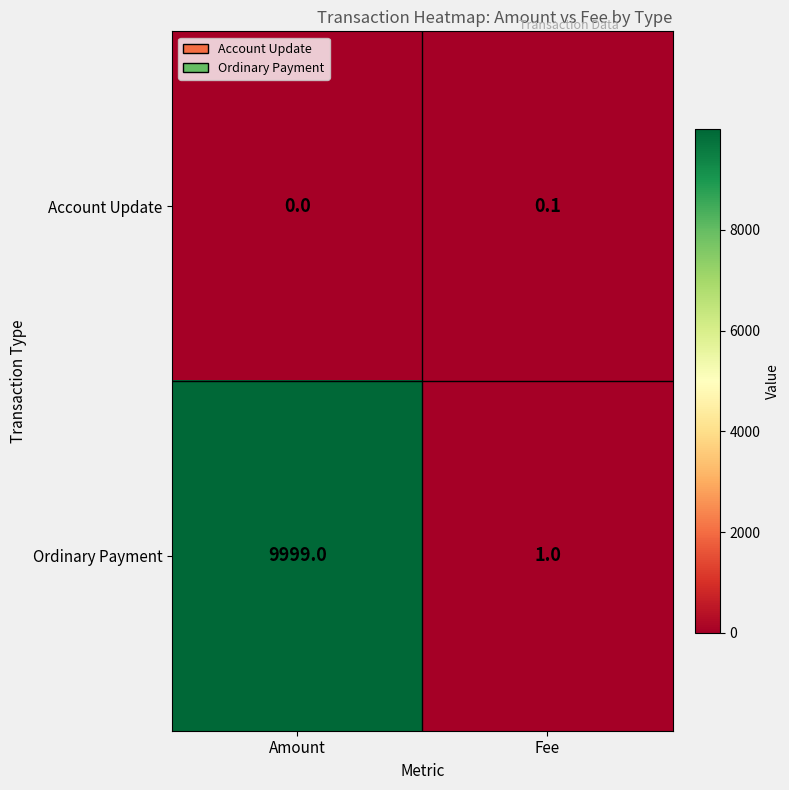

Reading left to right, extract all data points from this chart.

Account Update: 0.0	0.1
Ordinary Payment: 9999.0	1.0